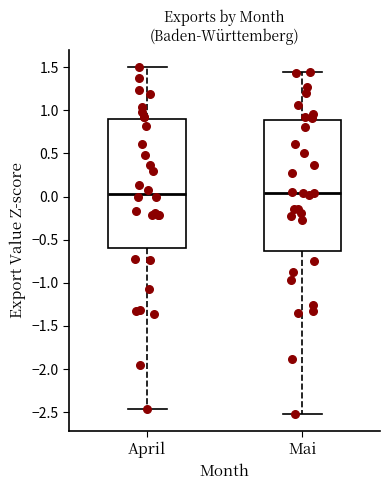

Where does the upper whisker of the box for April end on the y-axis? The values are not printed on the chart, so give them approximately, as read against the axis.

1.50